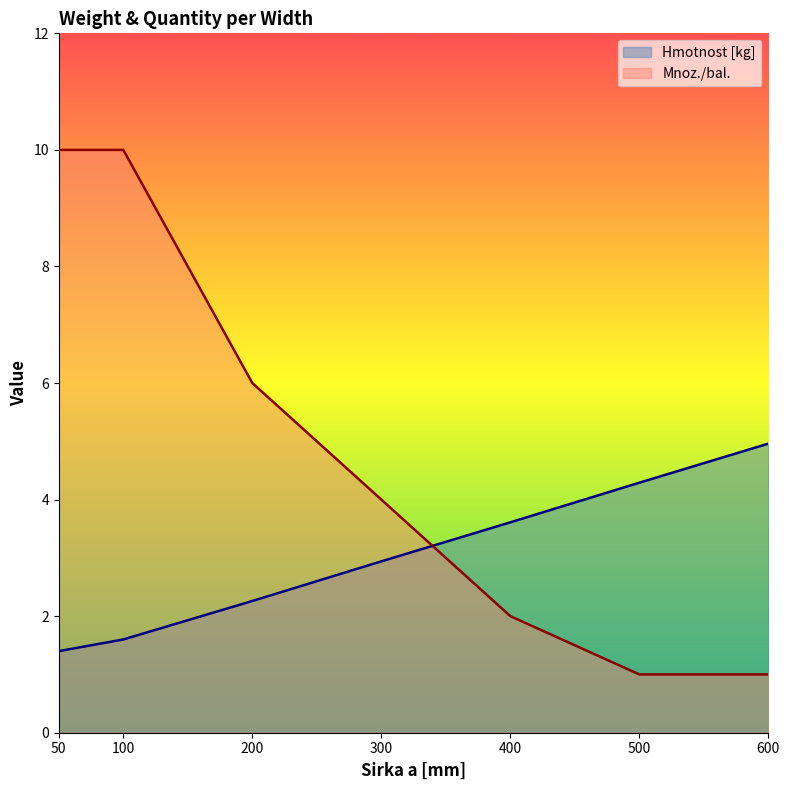

Count the Mnoz./bal. values in the range 1 to 10.

7